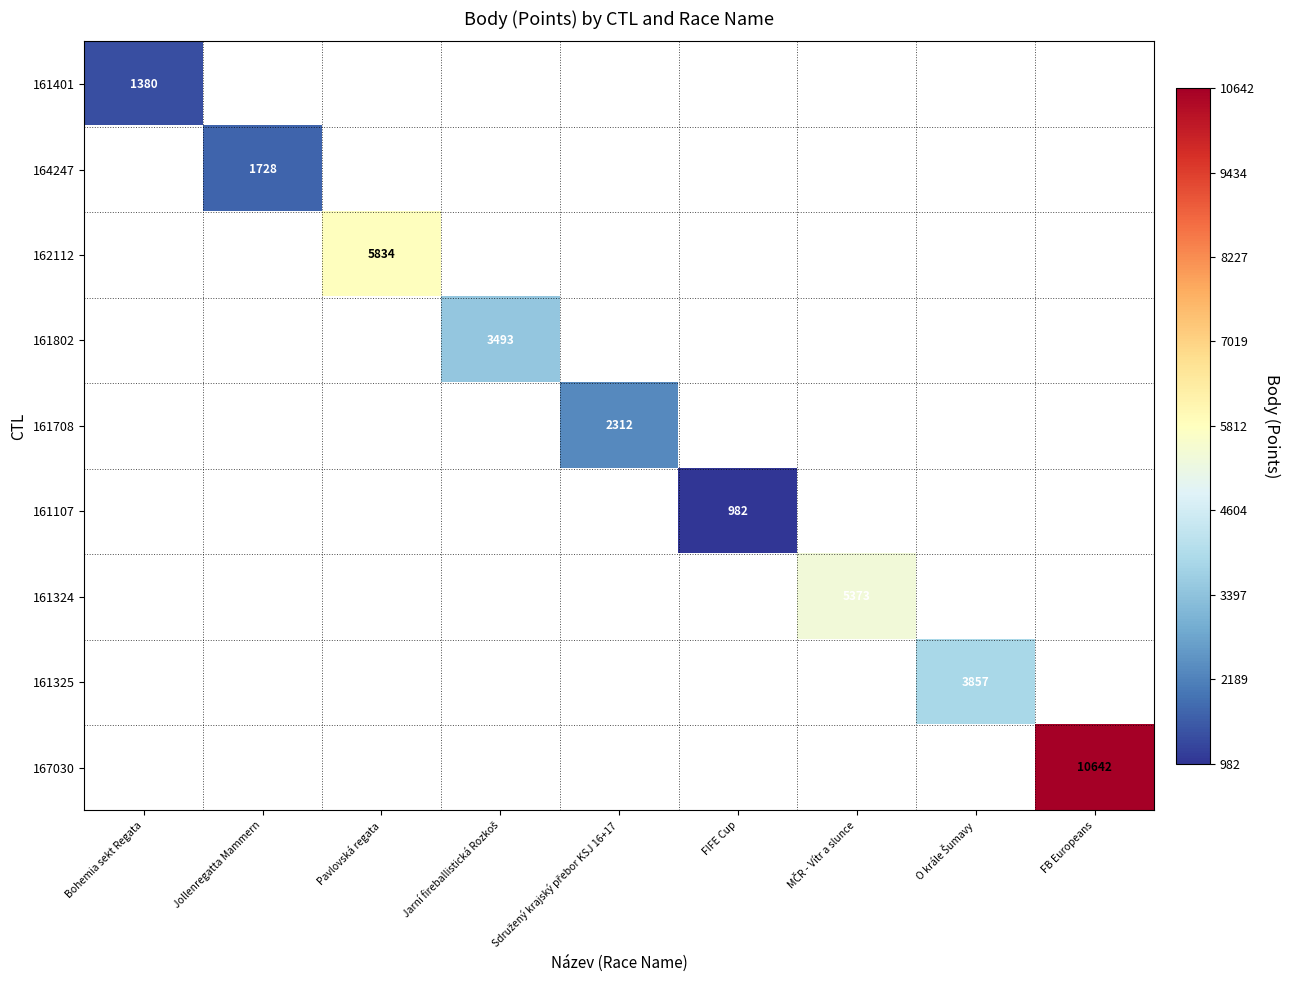

The value of 161401 at Bohemia sekt Regata is 2152. True or false?

False